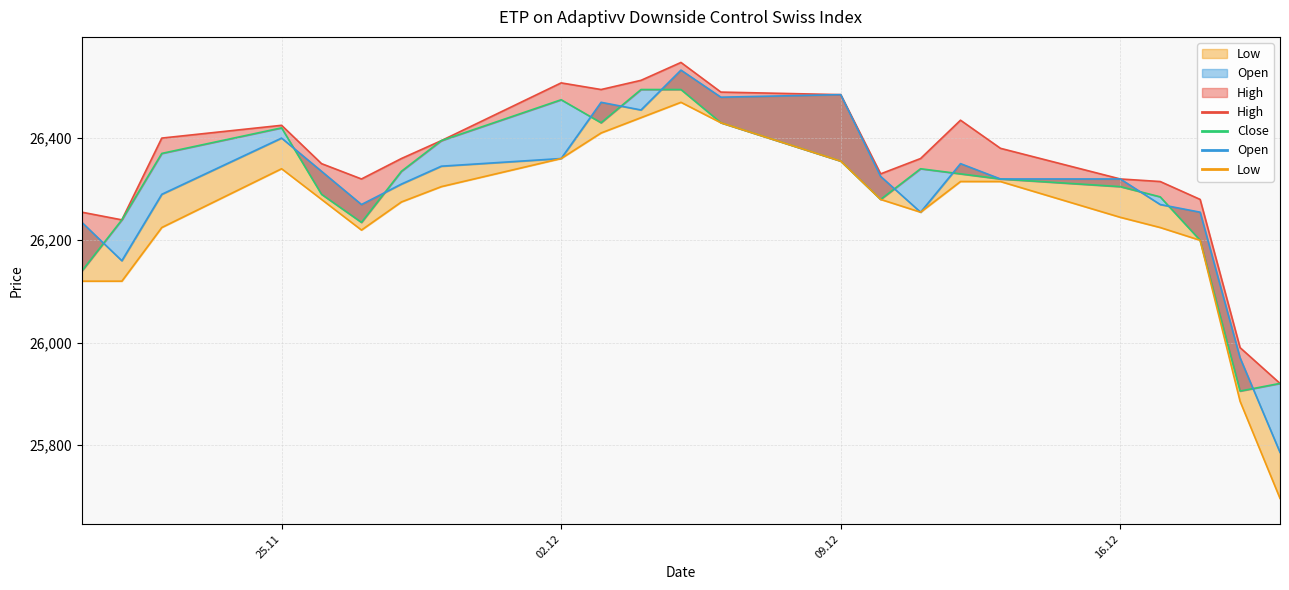

True or false: High has more than 1 interior local peaks.

True